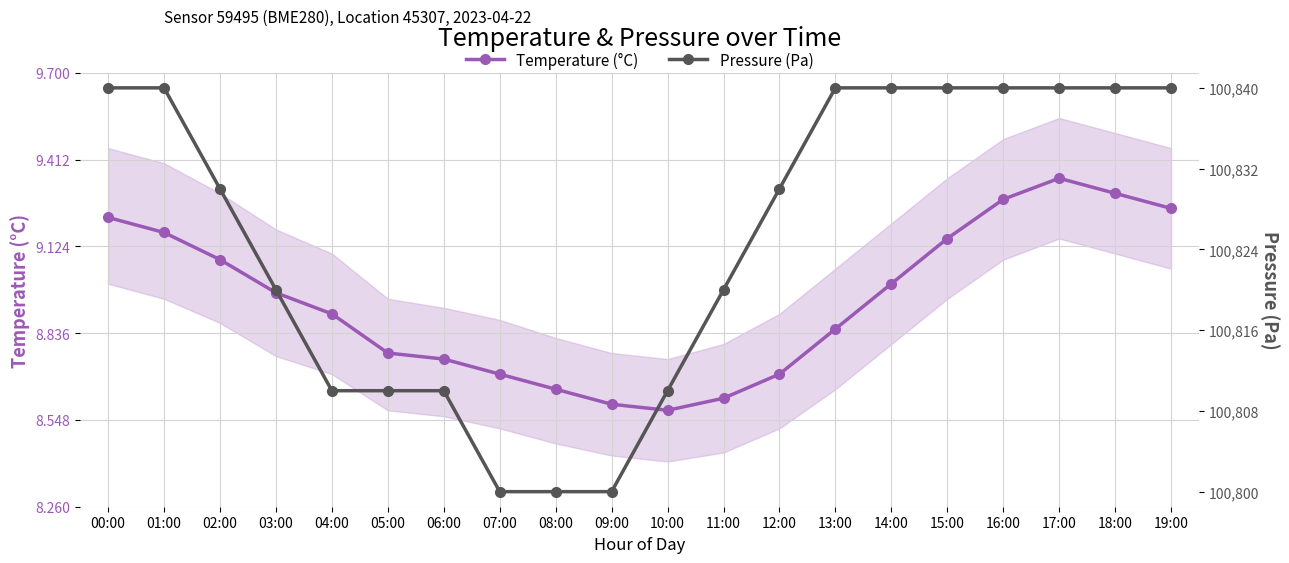

The Temperature (°C) series shows 2.6 at 06:00. True or false?

False